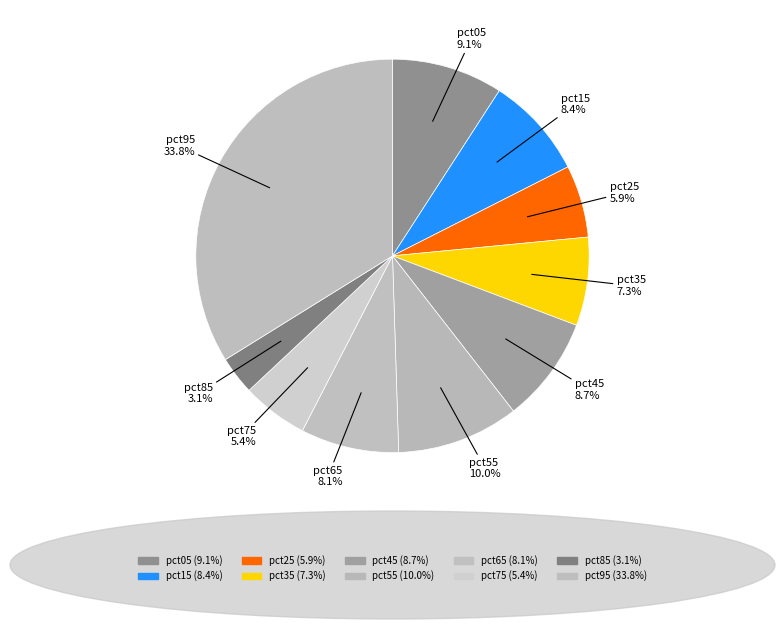

How many slices are in this pie chart?

10